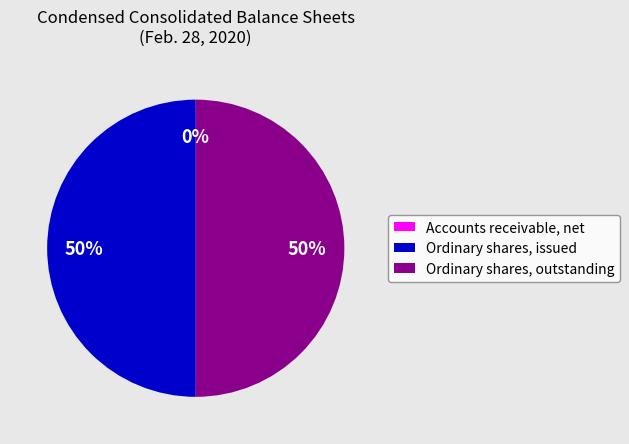

True or false: Ordinary shares, outstanding accounts for 61% of the total.

False